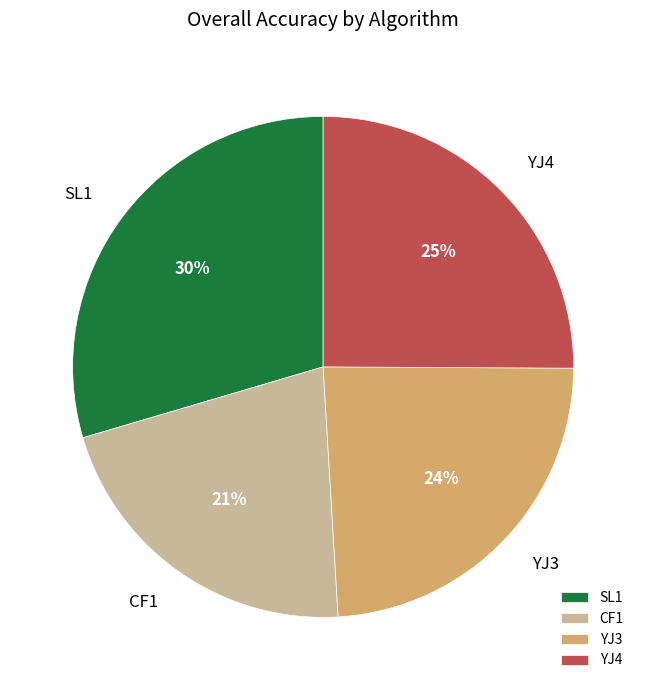

Is it true that CF1 is 10% of the pie?

False